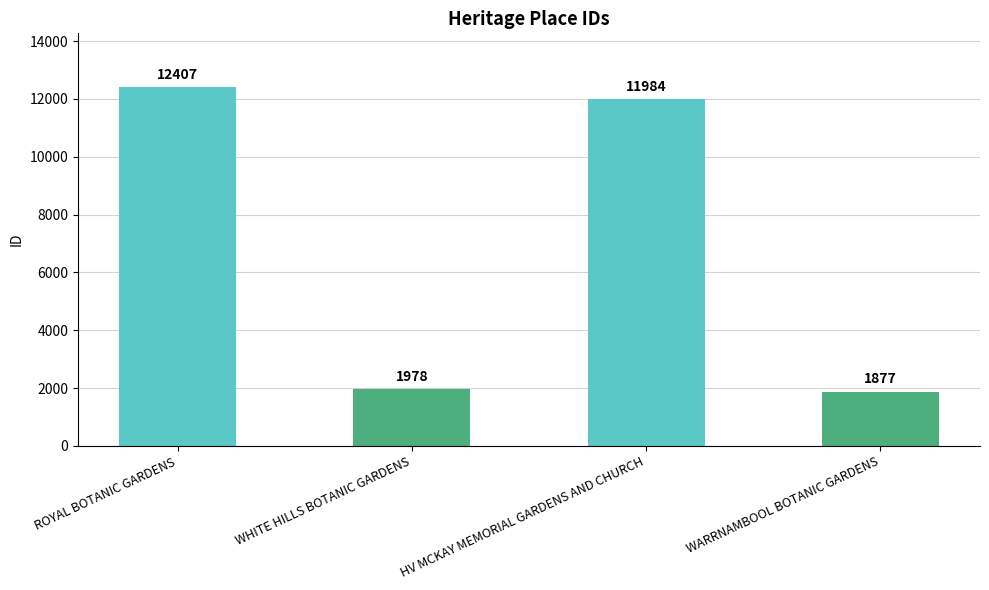

How many categories are shown in the chart?

4